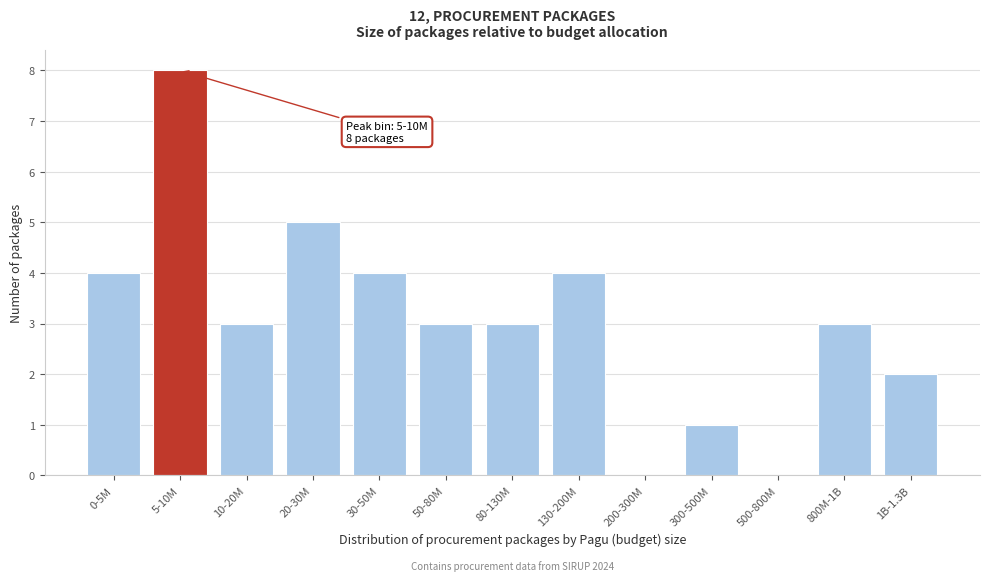

Reading left to right, list all the values displayed in this chart.

0-5M=4	5-10M=8	10-20M=3	20-30M=5	30-50M=4	50-80M=3	80-130M=3	130-200M=4	200-300M=0	300-500M=1	500-800M=0	800M-1B=3	1B-1.3B=2